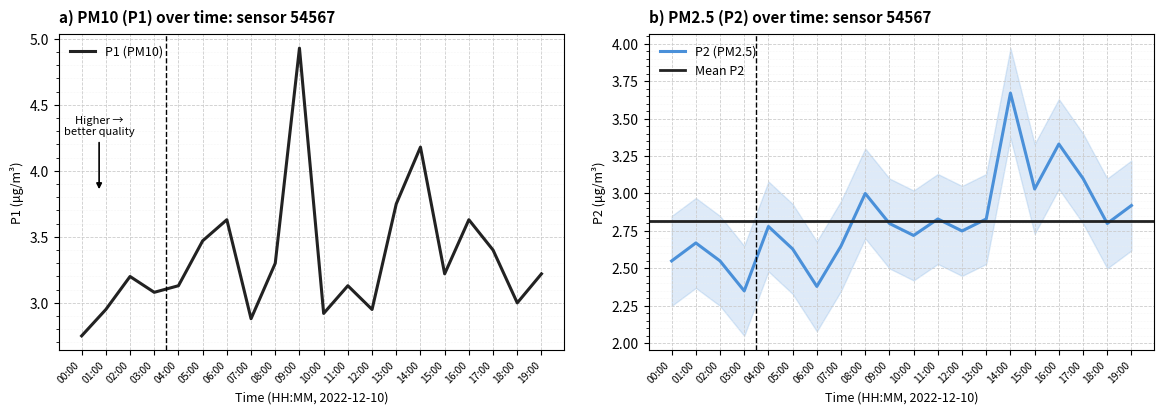

List the series in order of their peak value, lowest first.

P2, P1